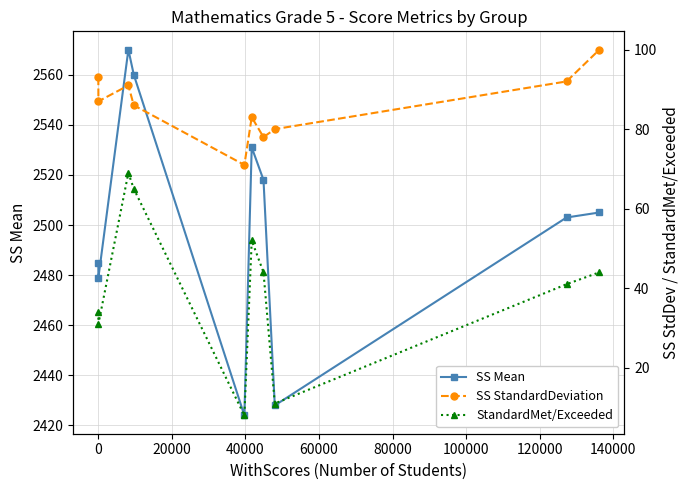

True or false: SS Mean has more than 0 interior local peaks.

True